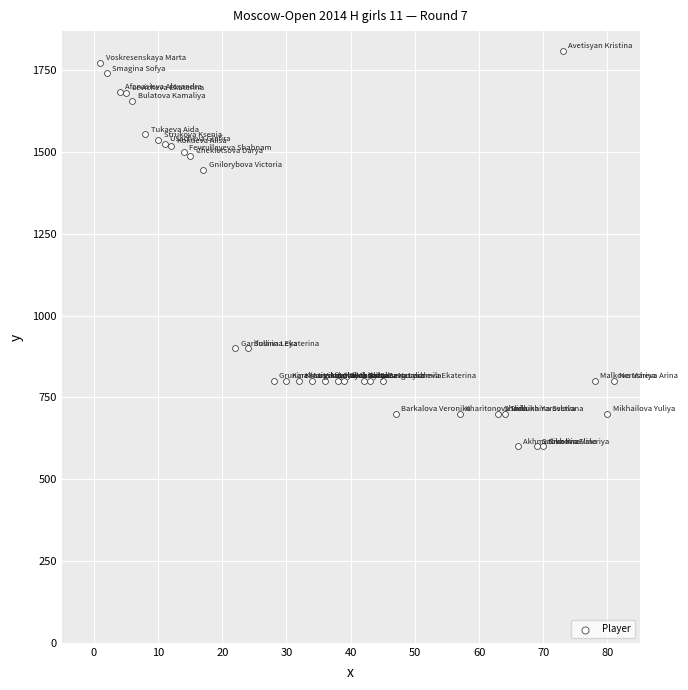

What is the range of X values (max minus min)?

80